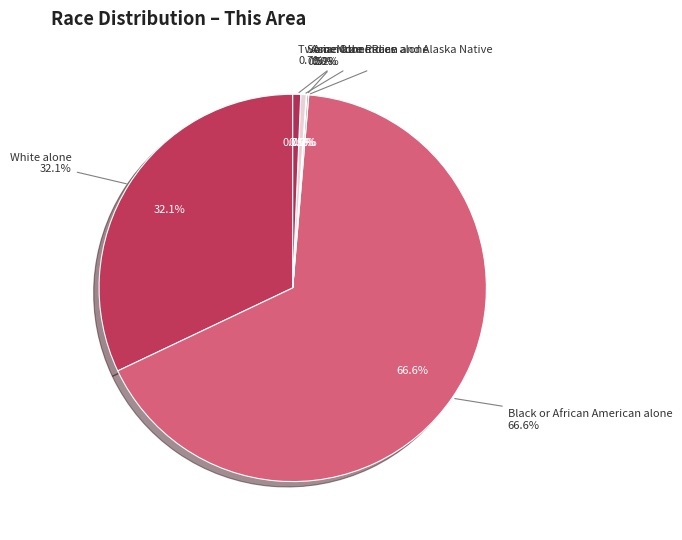

What percentage is NOT represented by Some Other Race alone?

99.5%